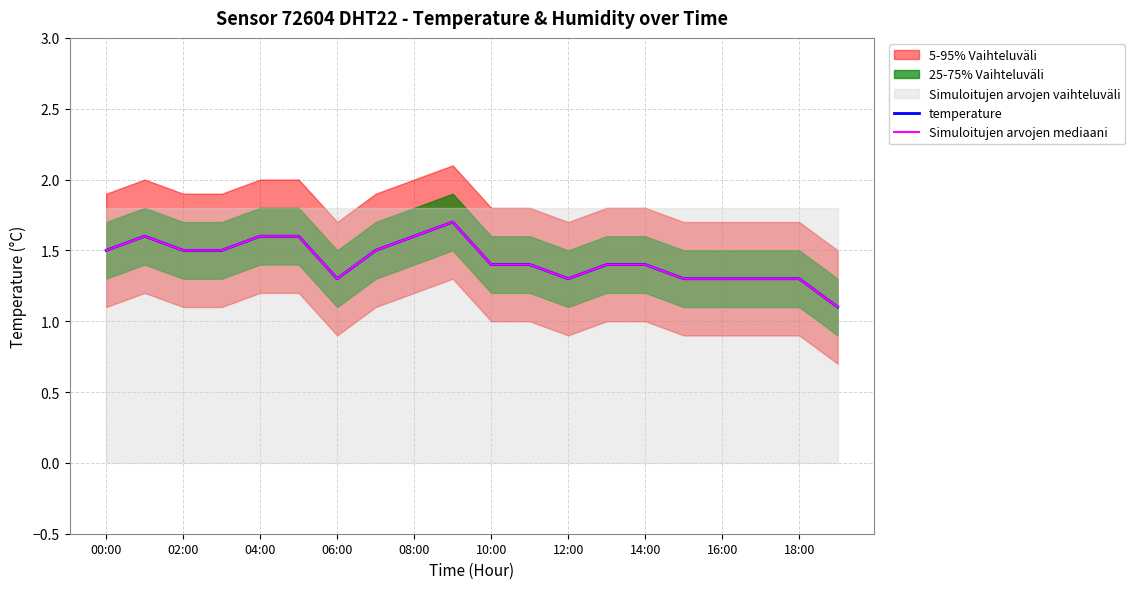

Which category has the lowest value across all series?

19